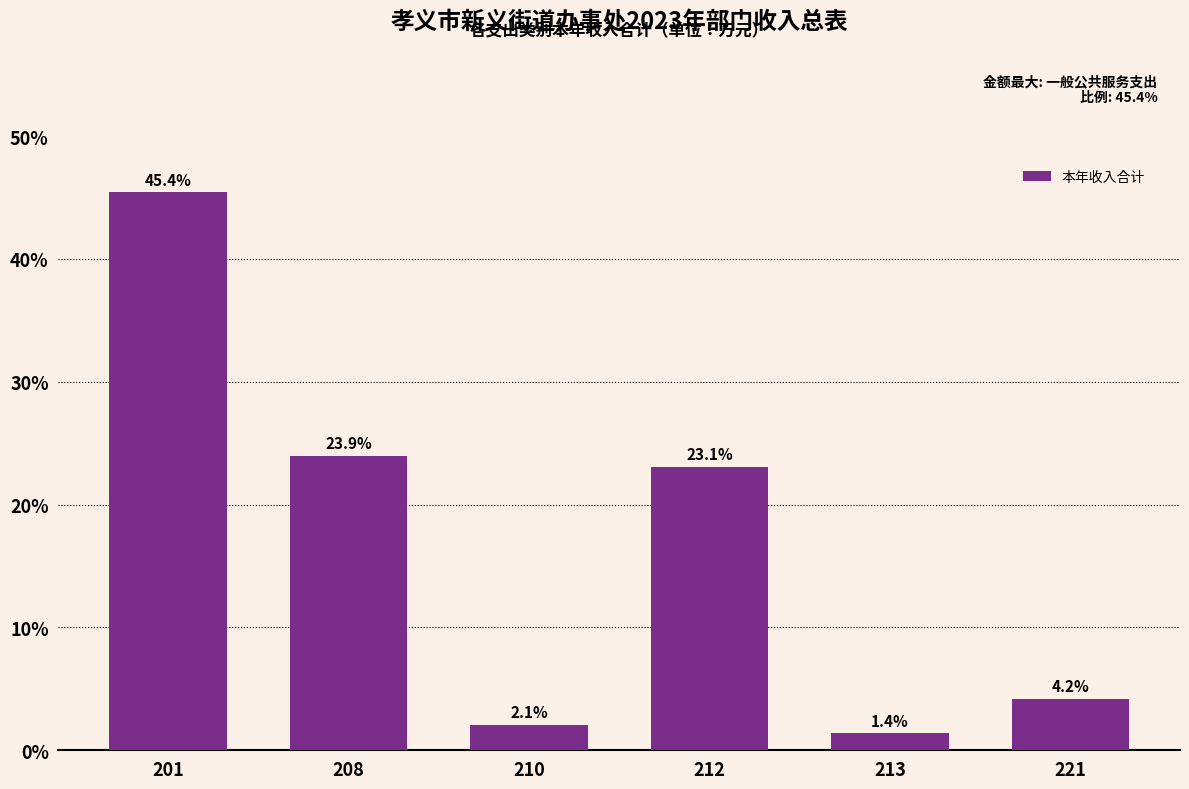

Reading right to left, transcribe all the data shown in this chart.

221=4.2	213=1.4	212=23.1	210=2.1	208=23.9	201=45.4